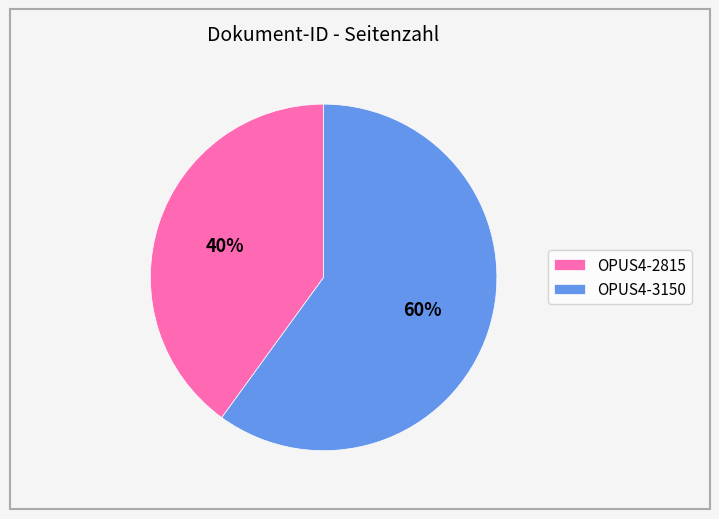

Count the number of slices in the pie.

2